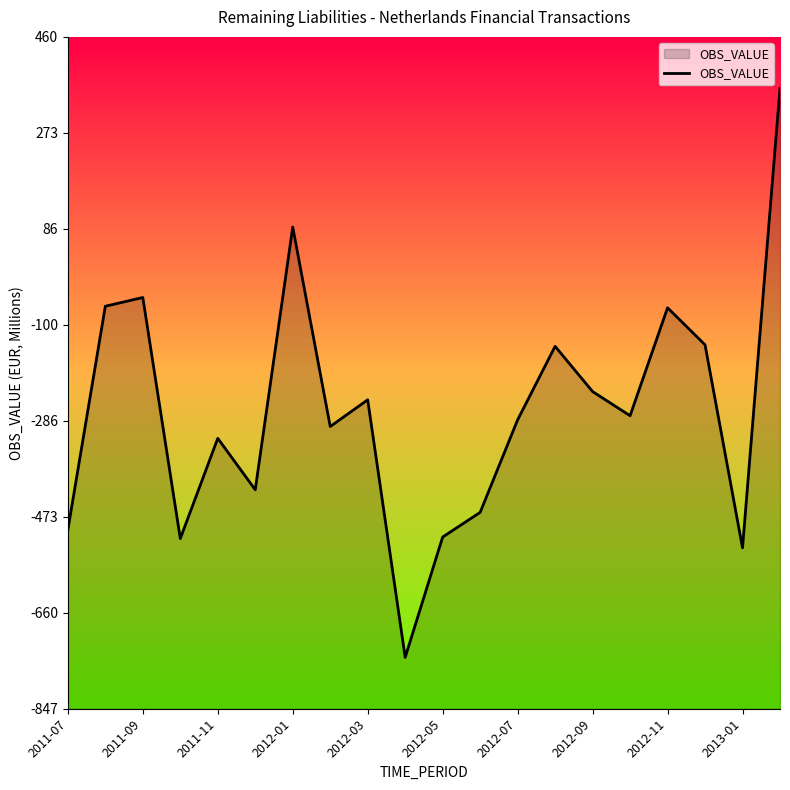

What is the sum of the values at 2012-01 and 2011-09?

43